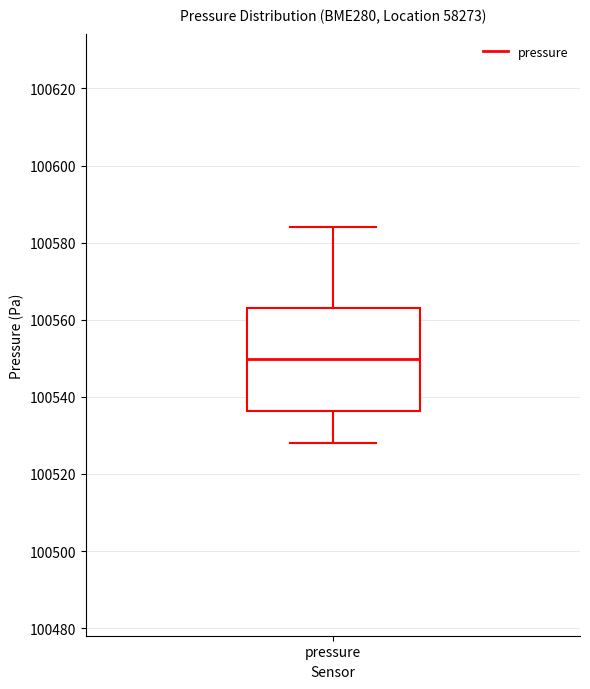

Read this box plot against the y-axis: the position of the median line, the range covered by the box, and the ends of both whiskers. The values are not printed on the chart, so give them approximately, as read against the axis.

median 100550, box 100536 to 100564, whiskers 100528 to 100584